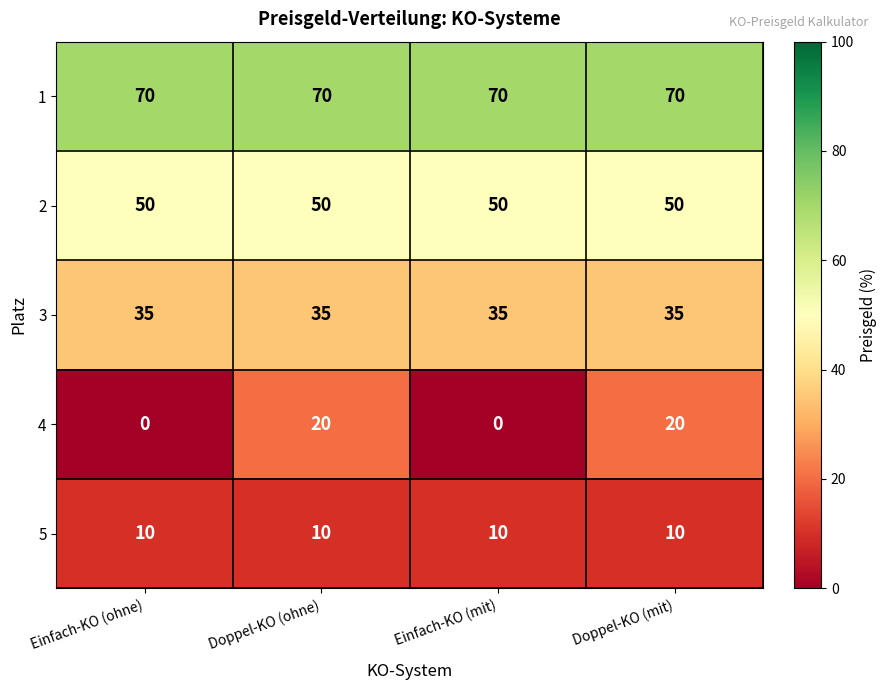

What is the total value across all series at Einfach-KO (mit)?

165